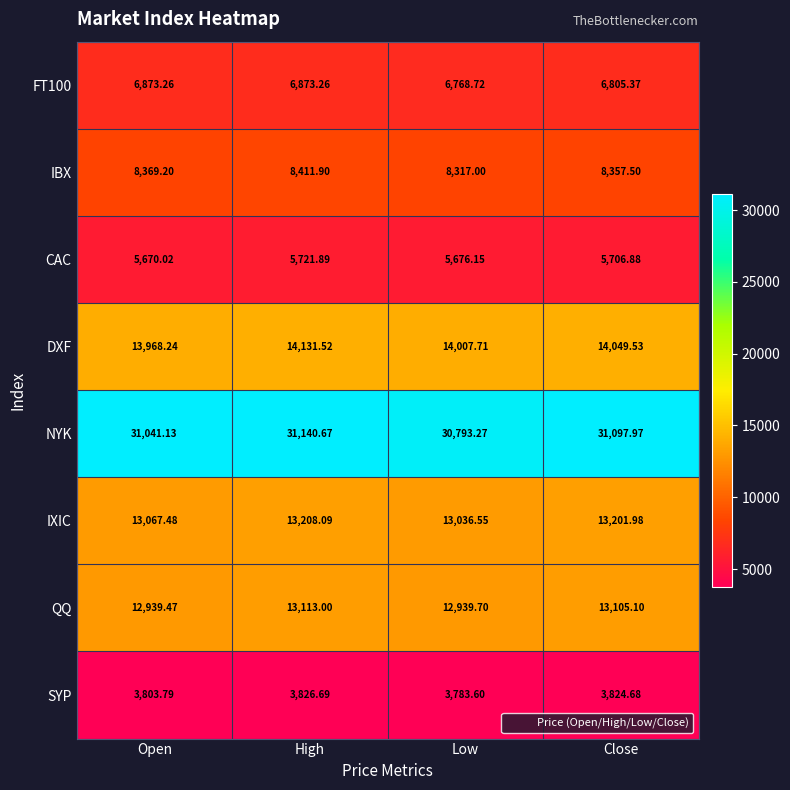

What is the difference between the highest and lowest values at Open?

27237.3